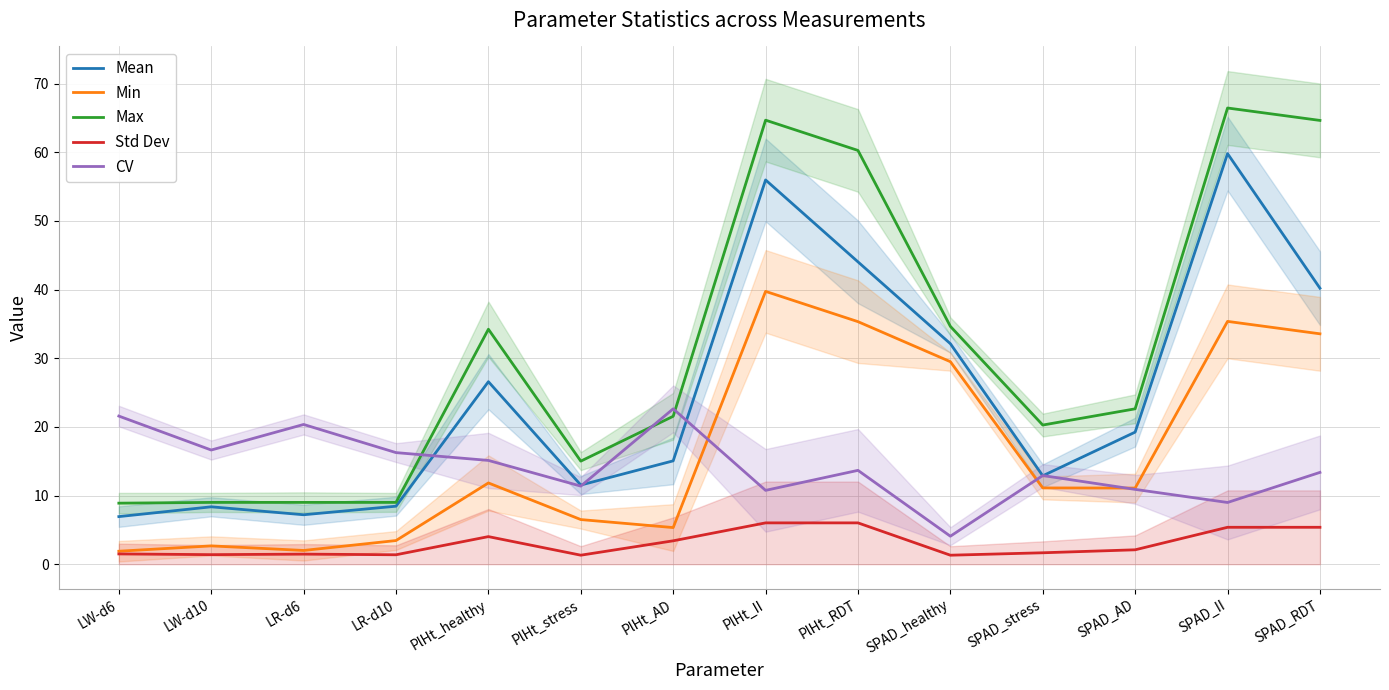

Where does the Mean series first go above 19?

PlHt_healthy